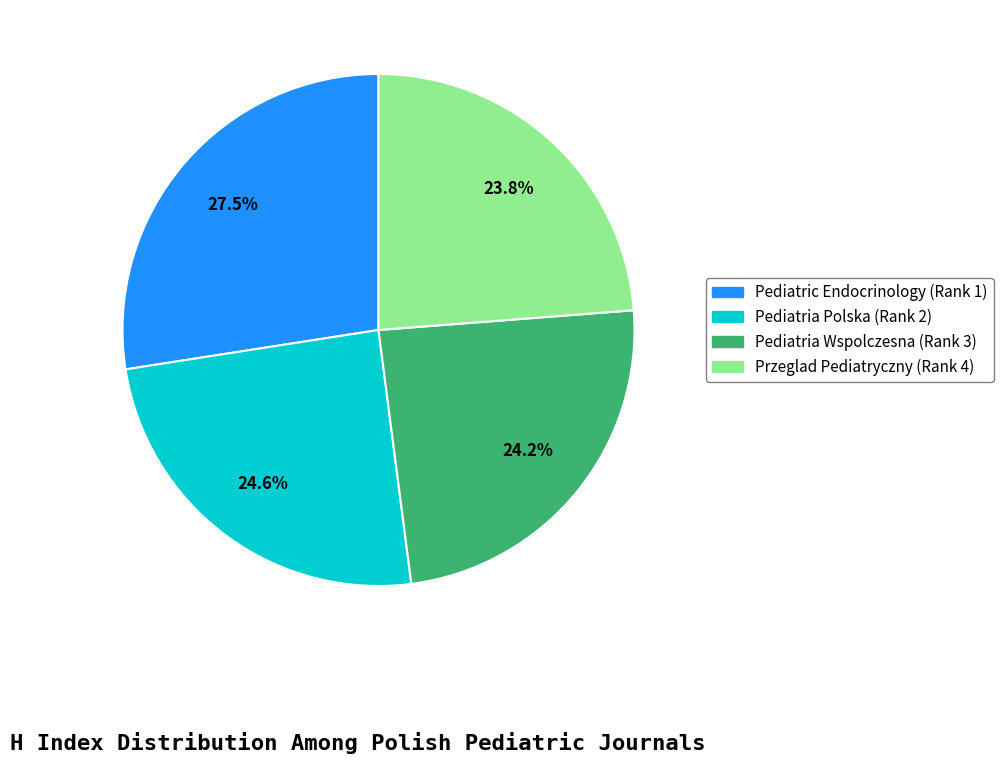

The Pediatria Polska (Rank 2) slice represents 37% of the pie. True or false?

False